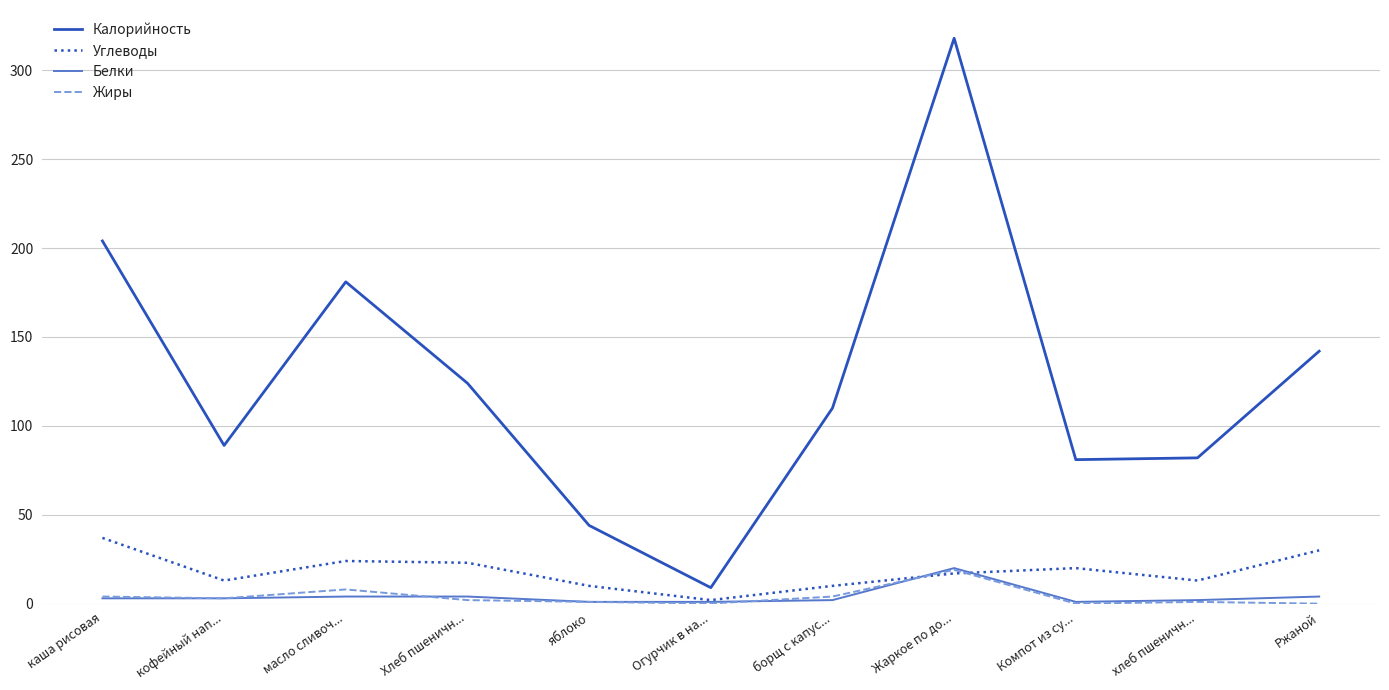

What is the maximum value for Калорийность?

318.0